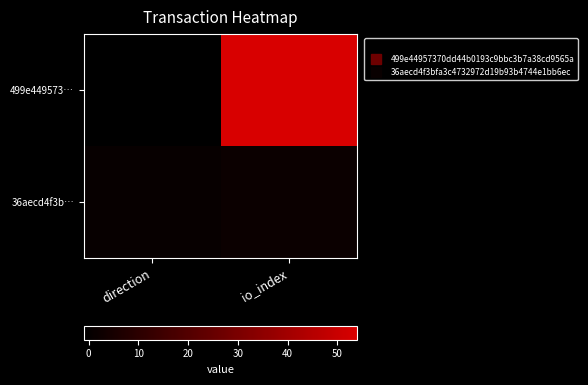

What is the spread (max minus min) of values at direction?

2